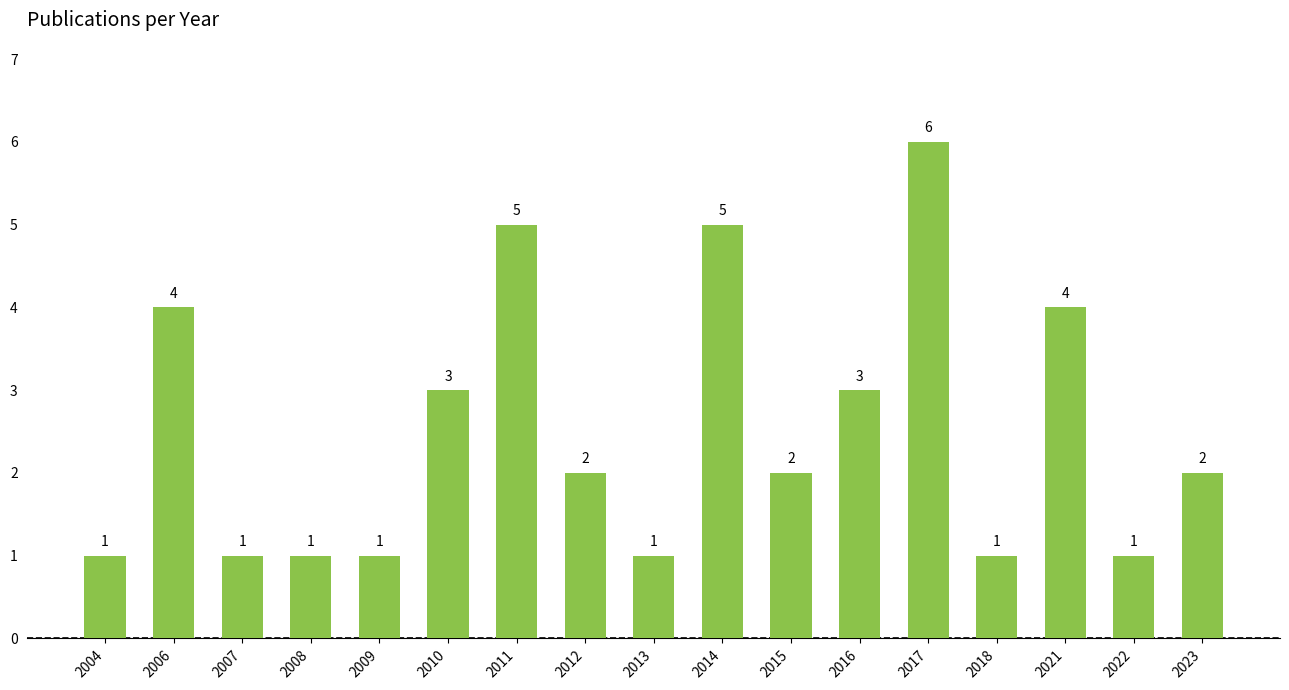

Is it true that the value at 2012 is 2?

True